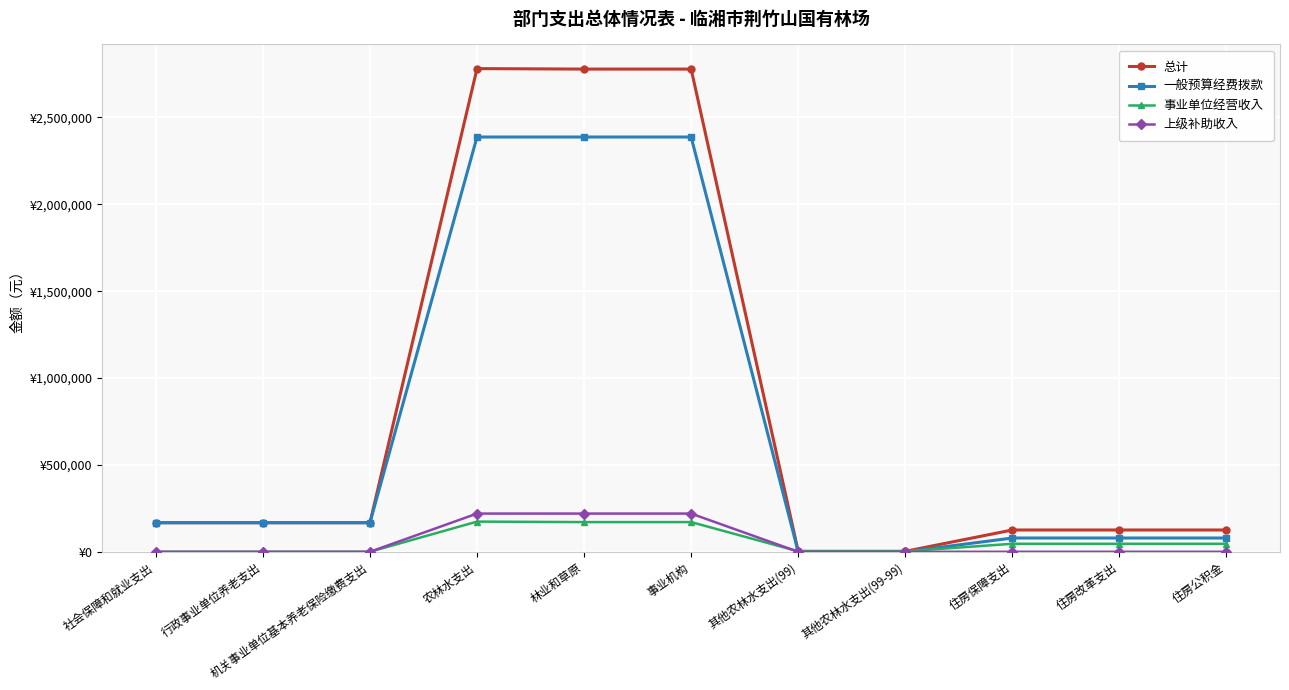

True or false: 事业单位经营收入 and 一般预算经费拨款 intersect in this chart.

True